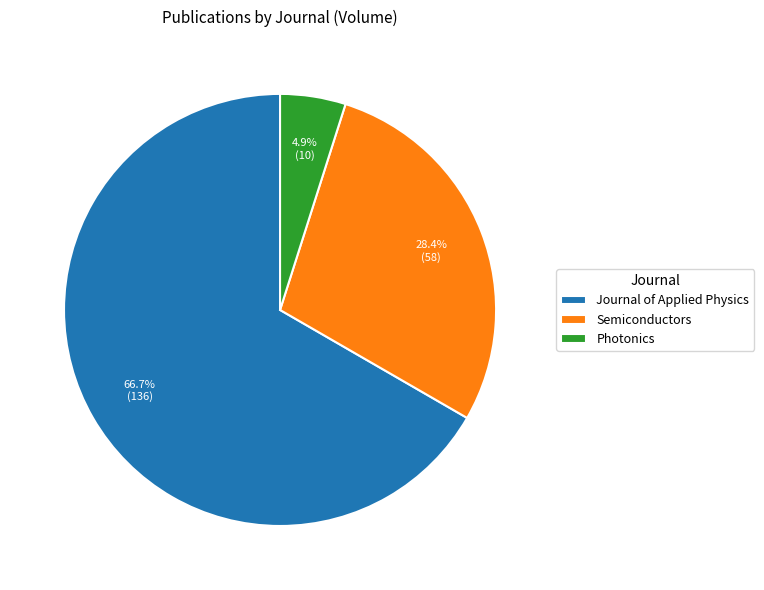

What portion of the pie excludes Journal of Applied Physics?

33.3%